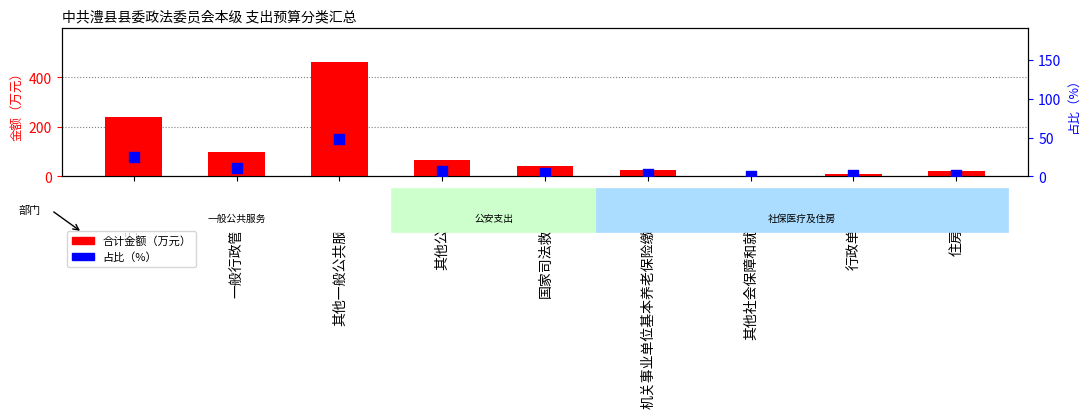

At how many categories does at least one series exceed 270?

1